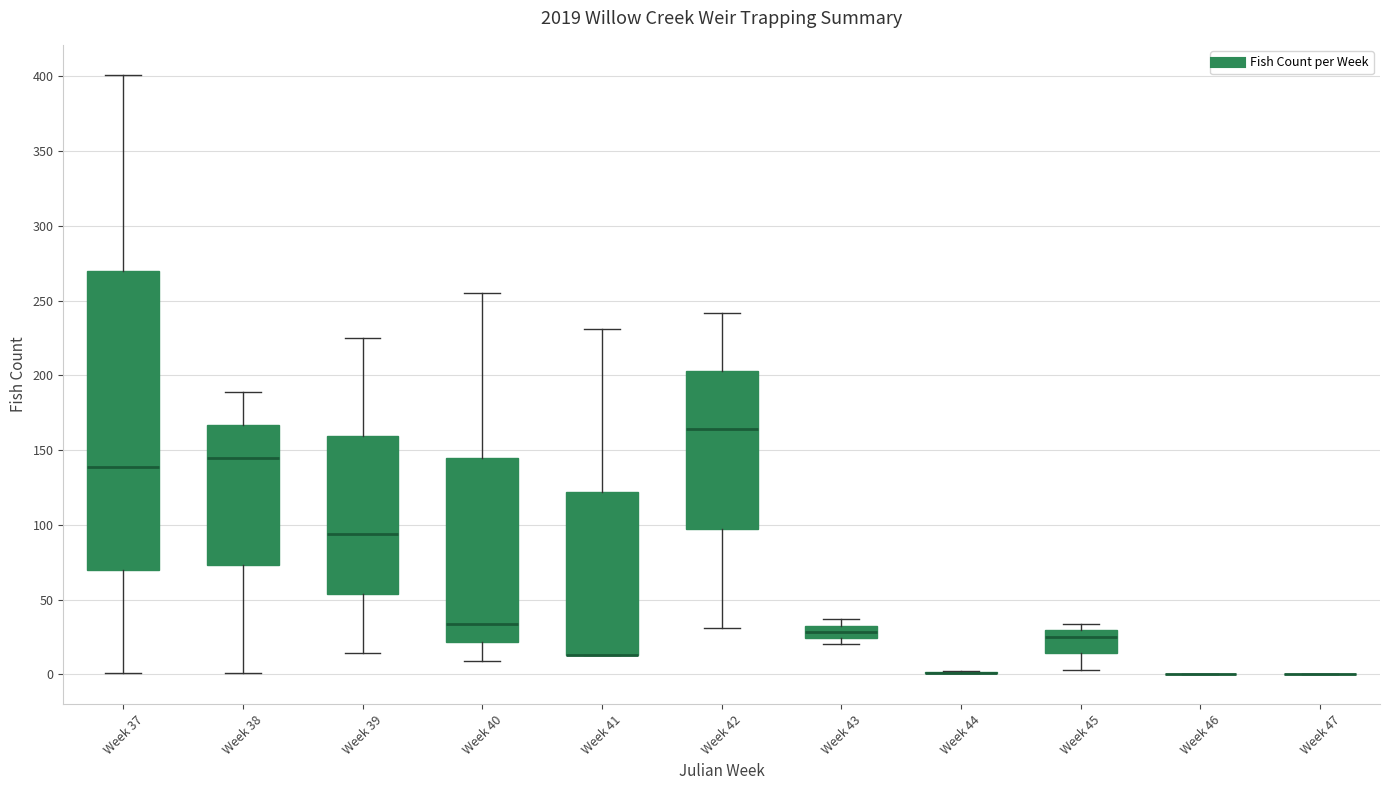

Which box is the tallest, from its lower edge to its upper edge?

Week 37